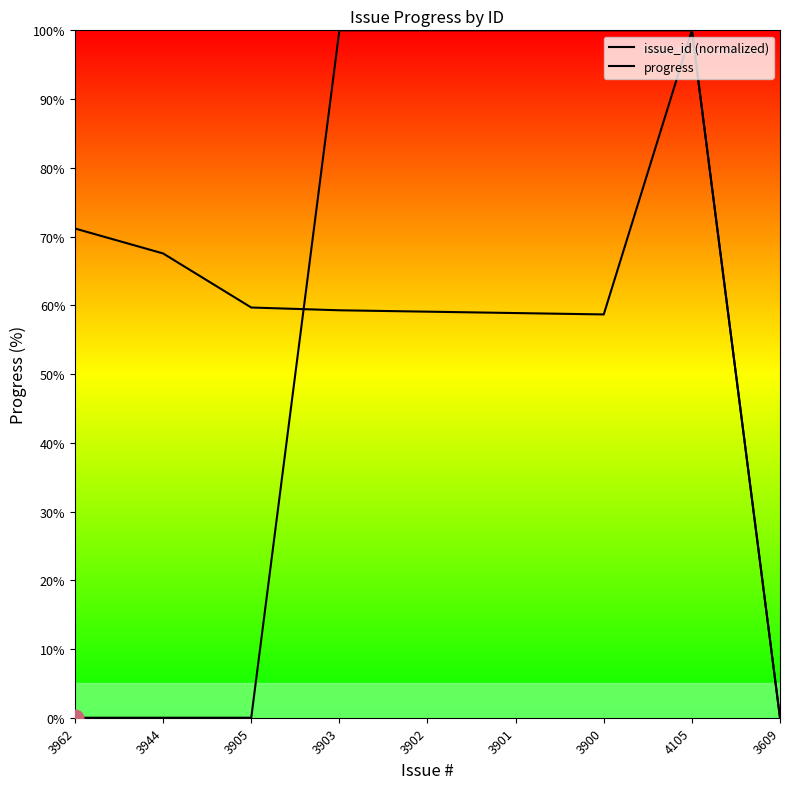

Which category has the highest value across all series?

4105